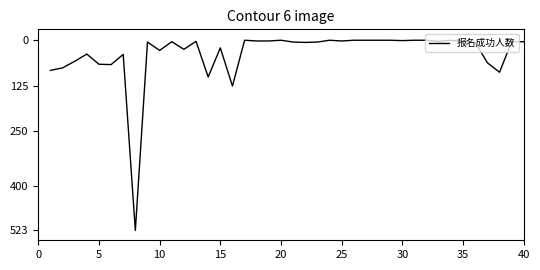

What is the maximum value shown in the chart?

523